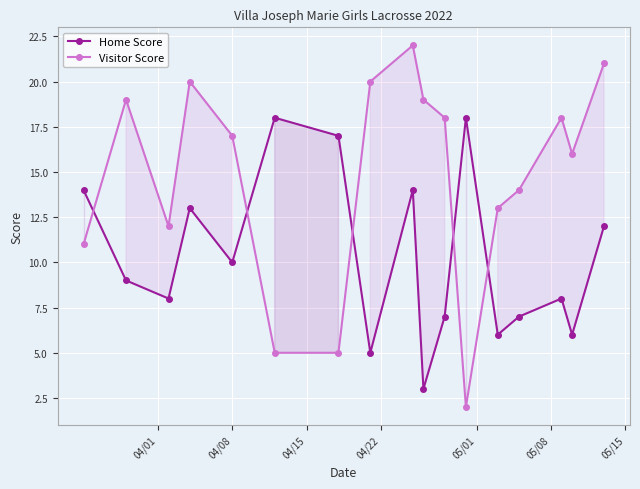

What is the highest value of the Visitor Score series?

22